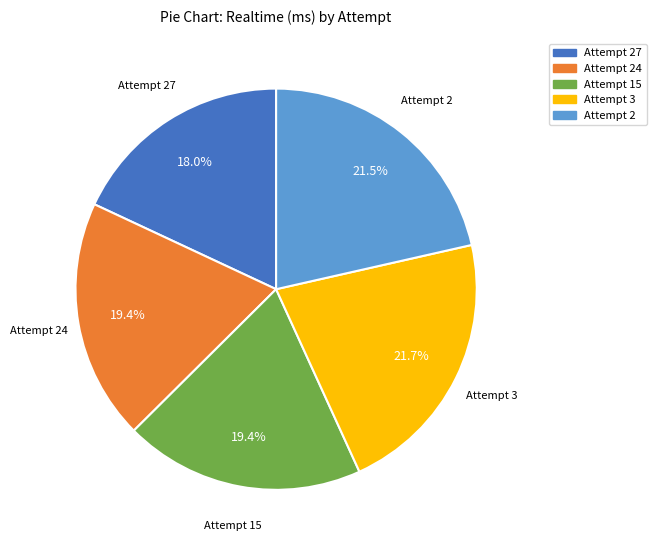

Is there a majority slice in this chart?

No